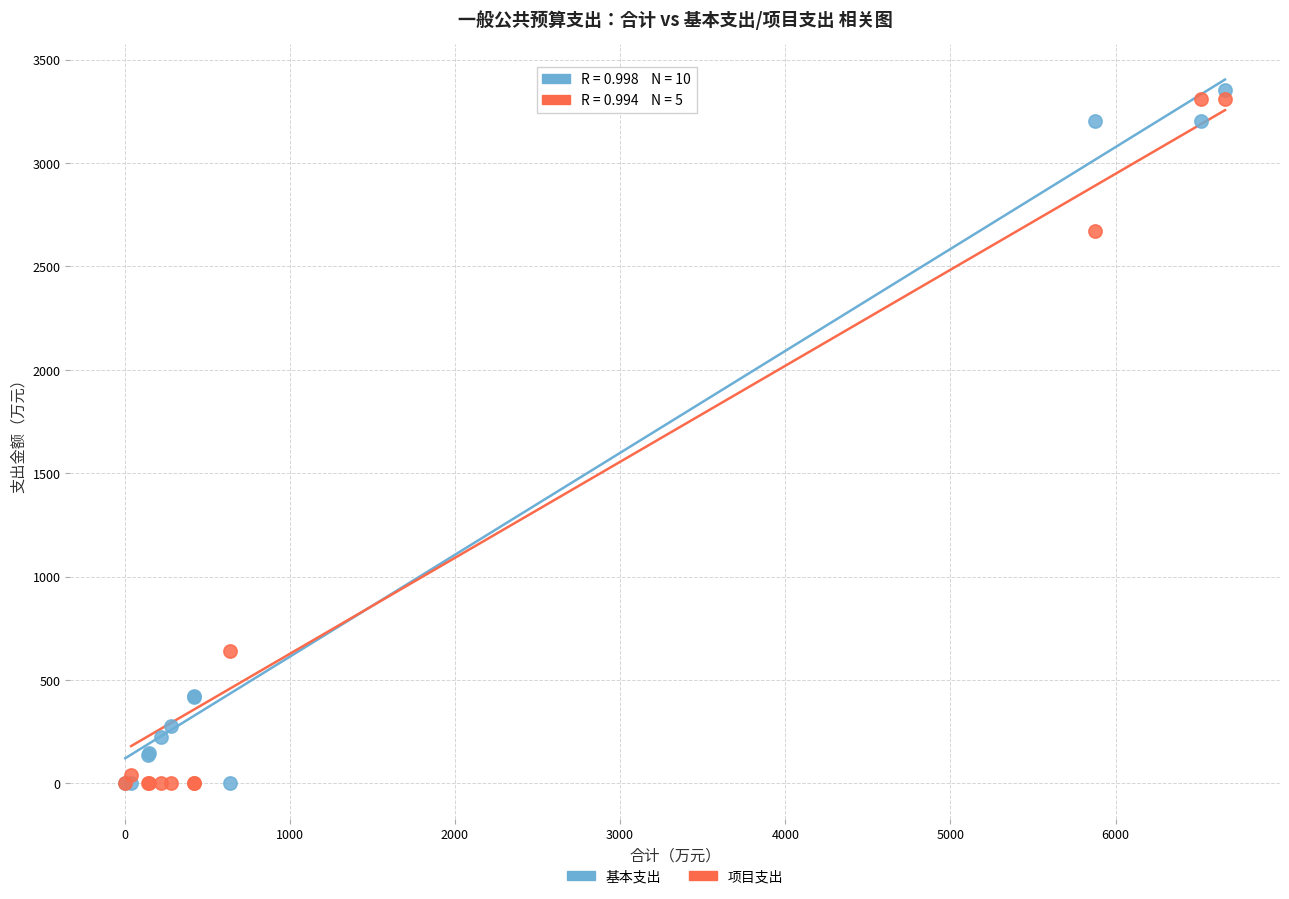

What are all the series names shown in the legend?

基本支出, 项目支出